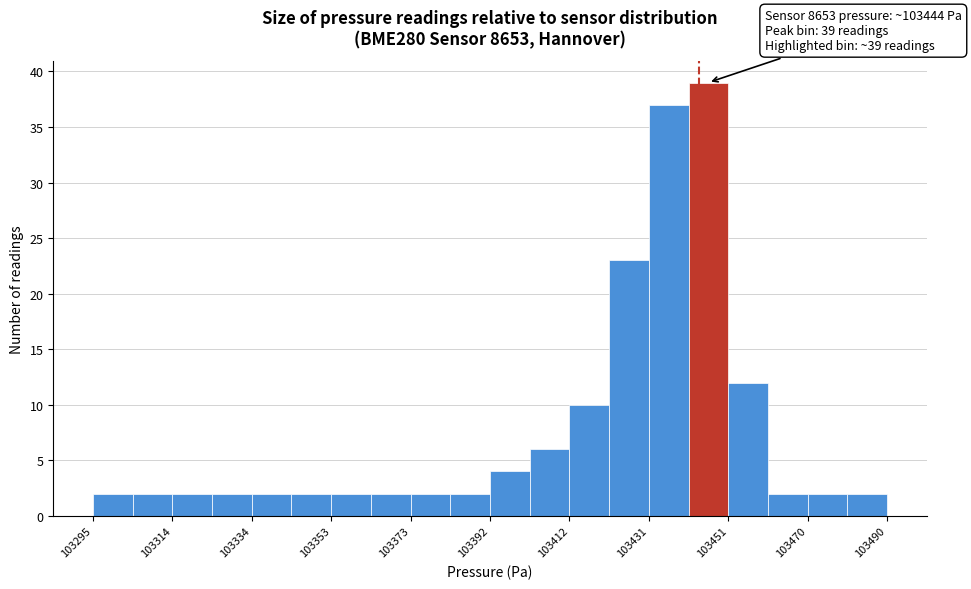

Over which range of the x-axis is the bar tallest?

103442 to 103452